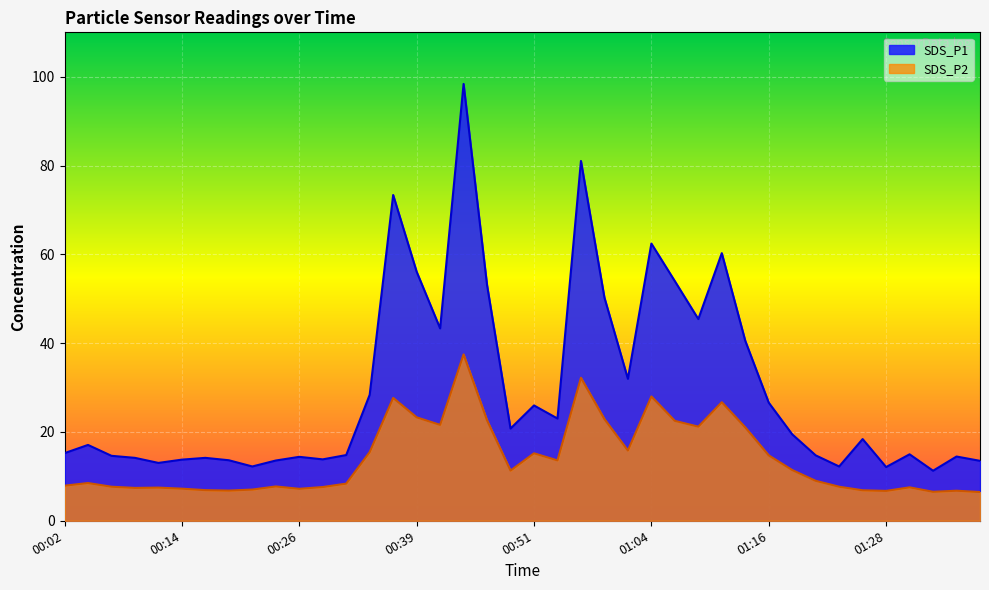

True or false: SDS_P1 has a value of 4.4 at 00:07.

False